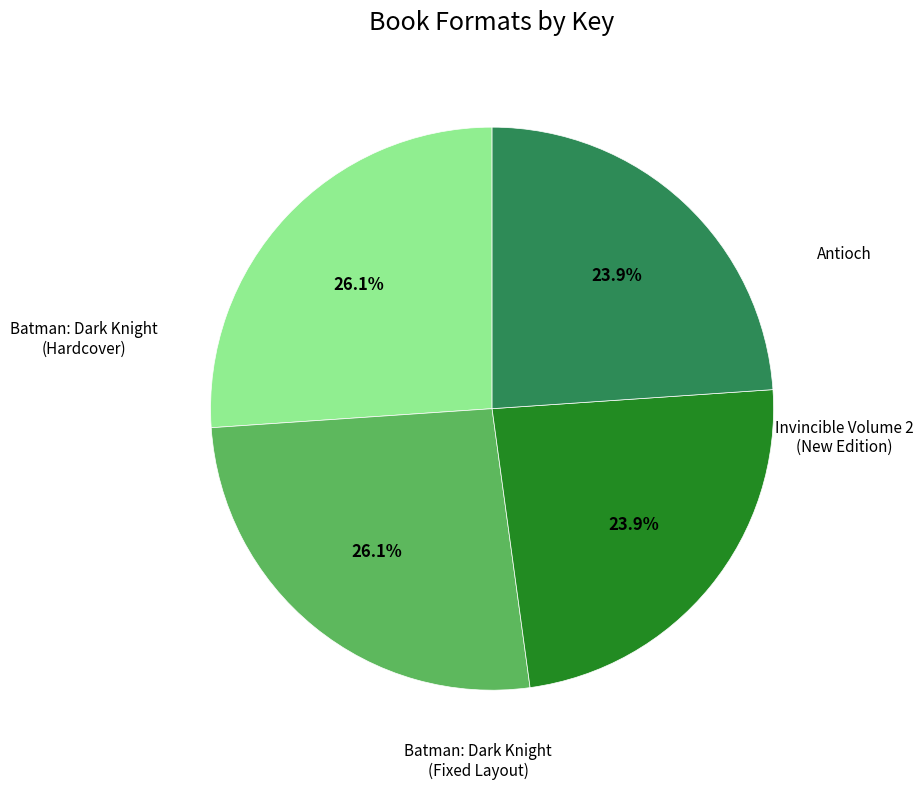

Is there a majority slice in this chart?

No